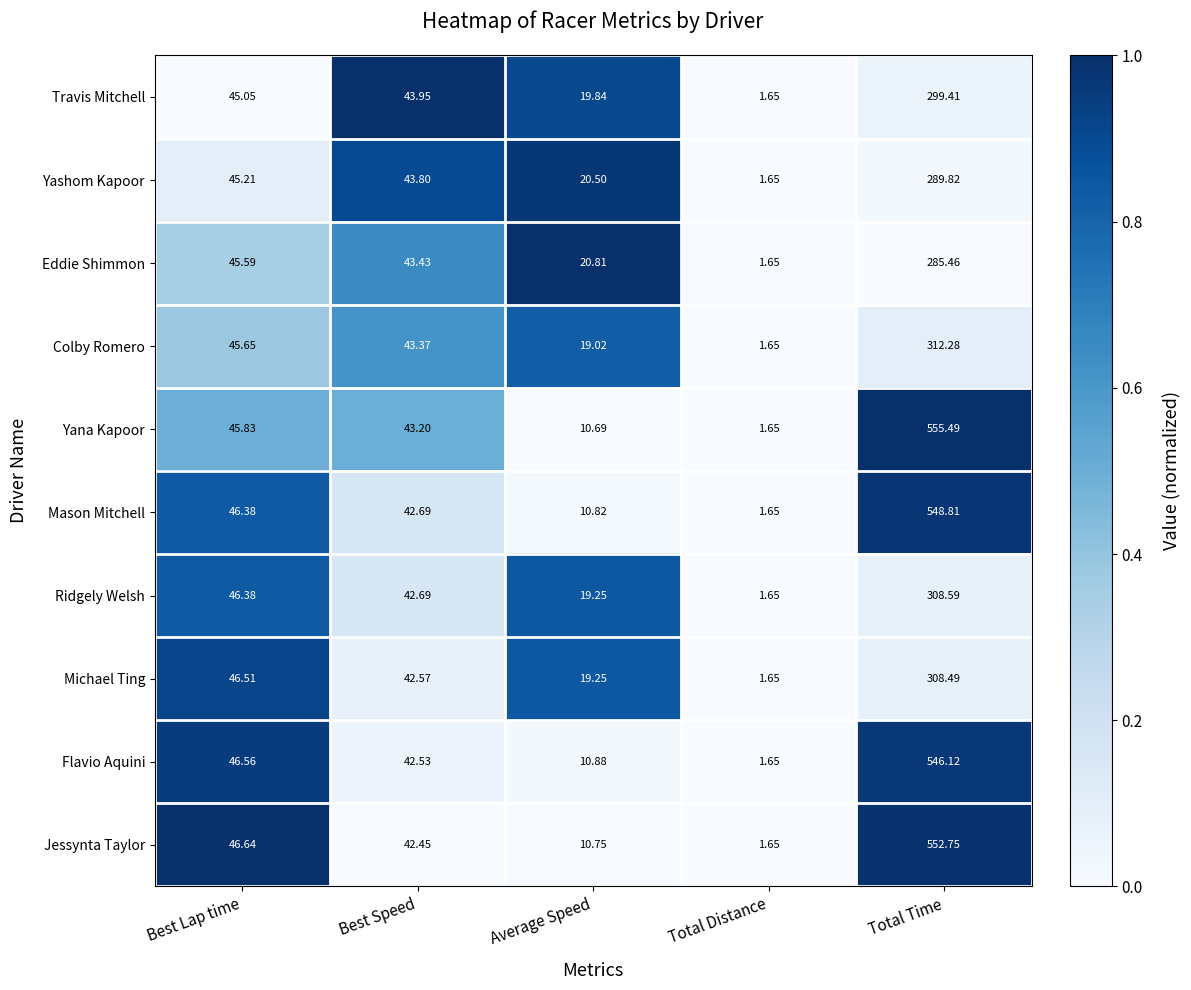

Which series has the largest total across all categories?

Yana Kapoor